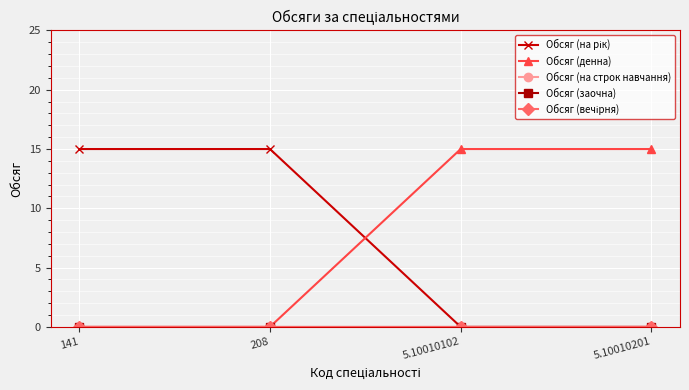

Reading left to right, transcribe all the data shown in this chart.

Обсяг (на рік): 15	15	0	0
Обсяг (денна): 0	0	15	15
Обсяг (на строк навчання): 0	0	0	0
Обсяг (заочна): 0	0	0	0
Обсяг (вечірня): 0	0	0	0